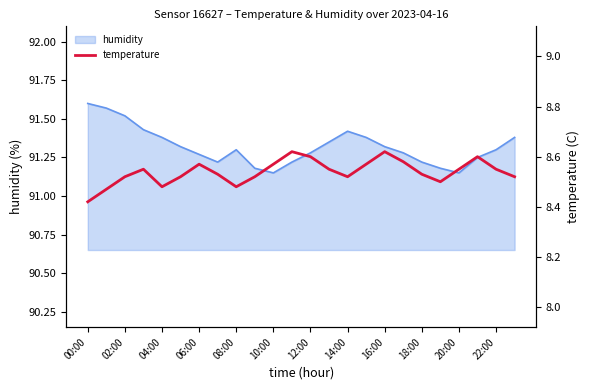

What is the maximum value shown in the chart?

8.6